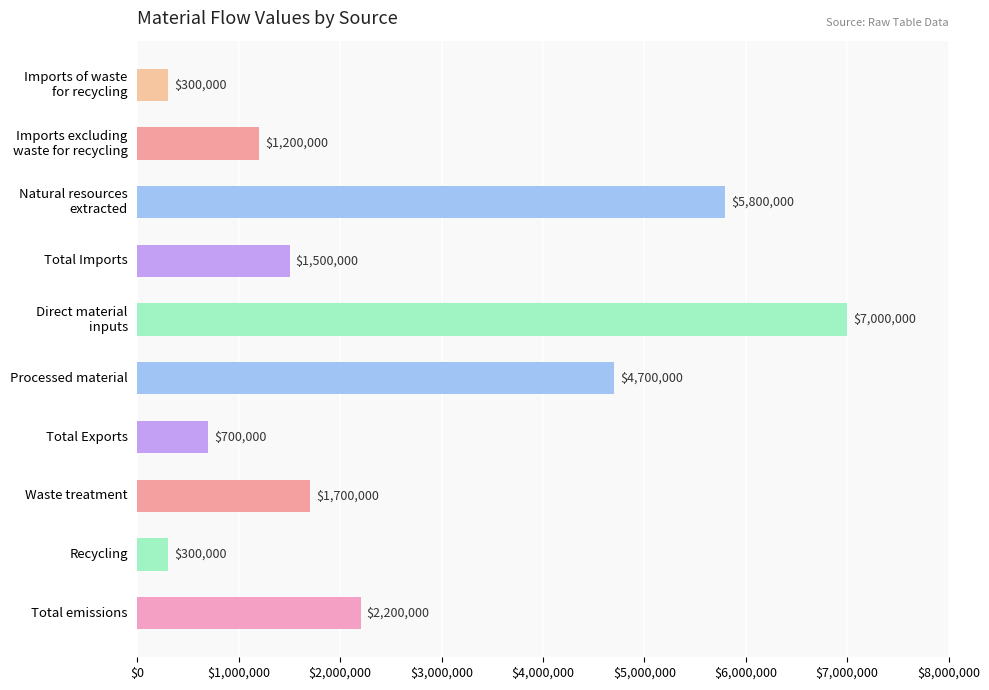

What position from the top is Recycling?

9